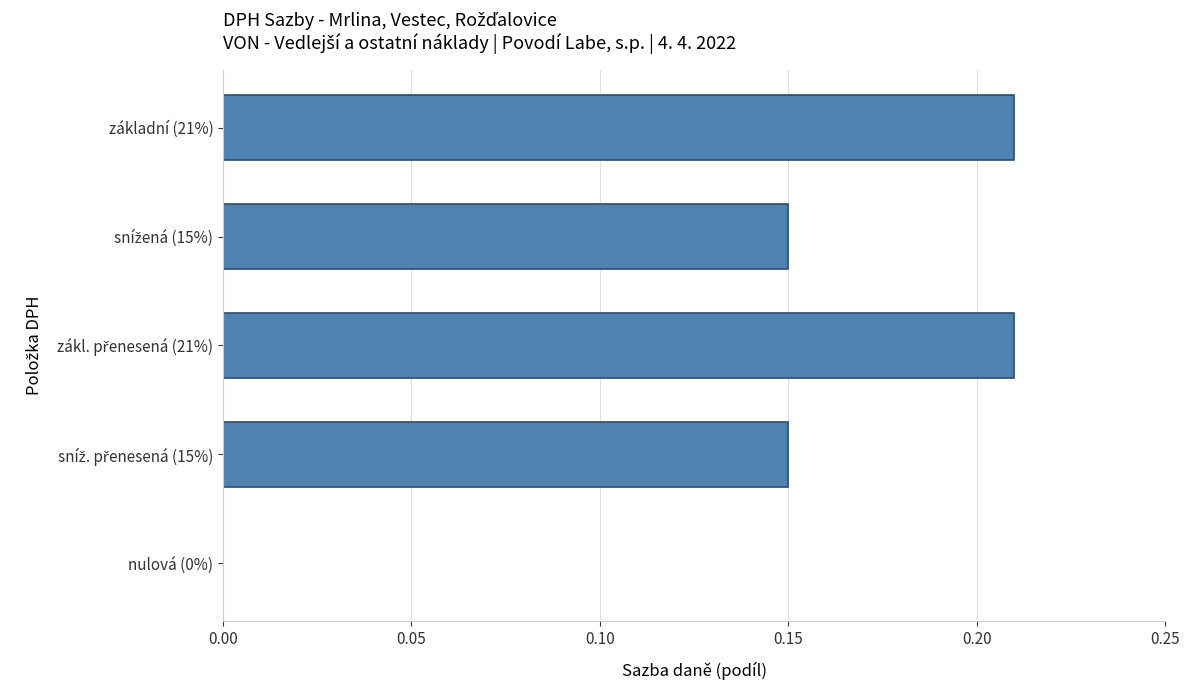

Is it true that the value at základní (21%) is 0.1?

False